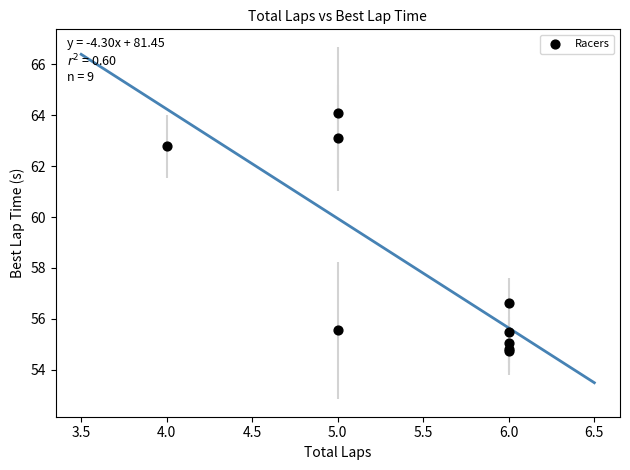

What Y value in the scatter plot is closest to 59?

56.6